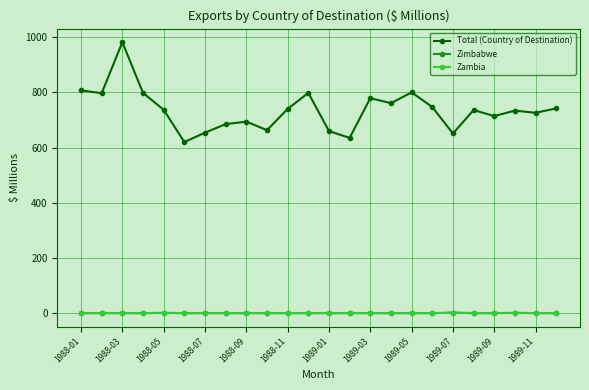

Which series has the largest range (max minus min)?

Total (Country of Destination)